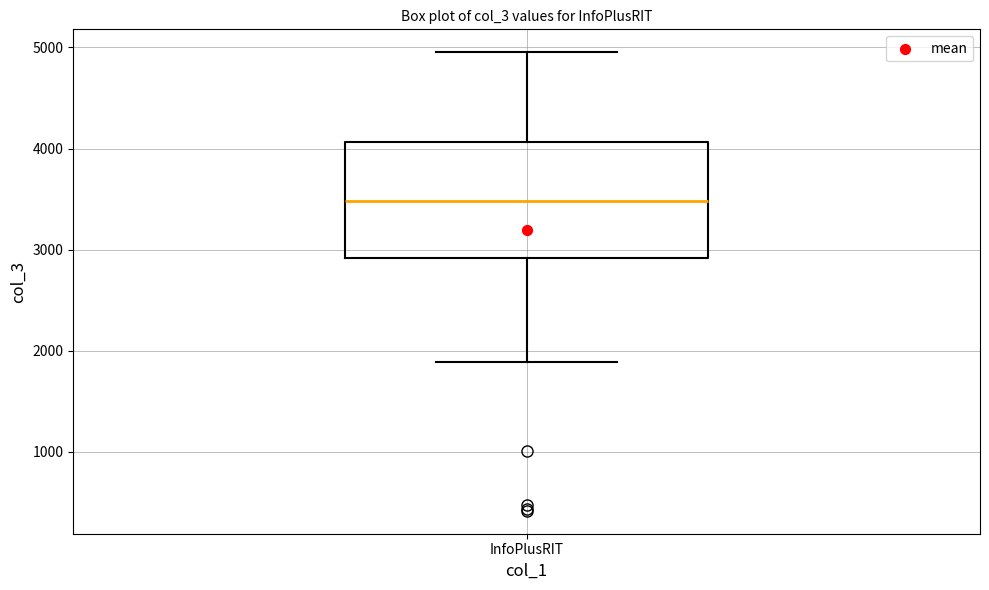

Where is the lower edge of the box for InfoPlusRIT on the y-axis? The values are not printed on the chart, so give them approximately, as read against the axis.

2900